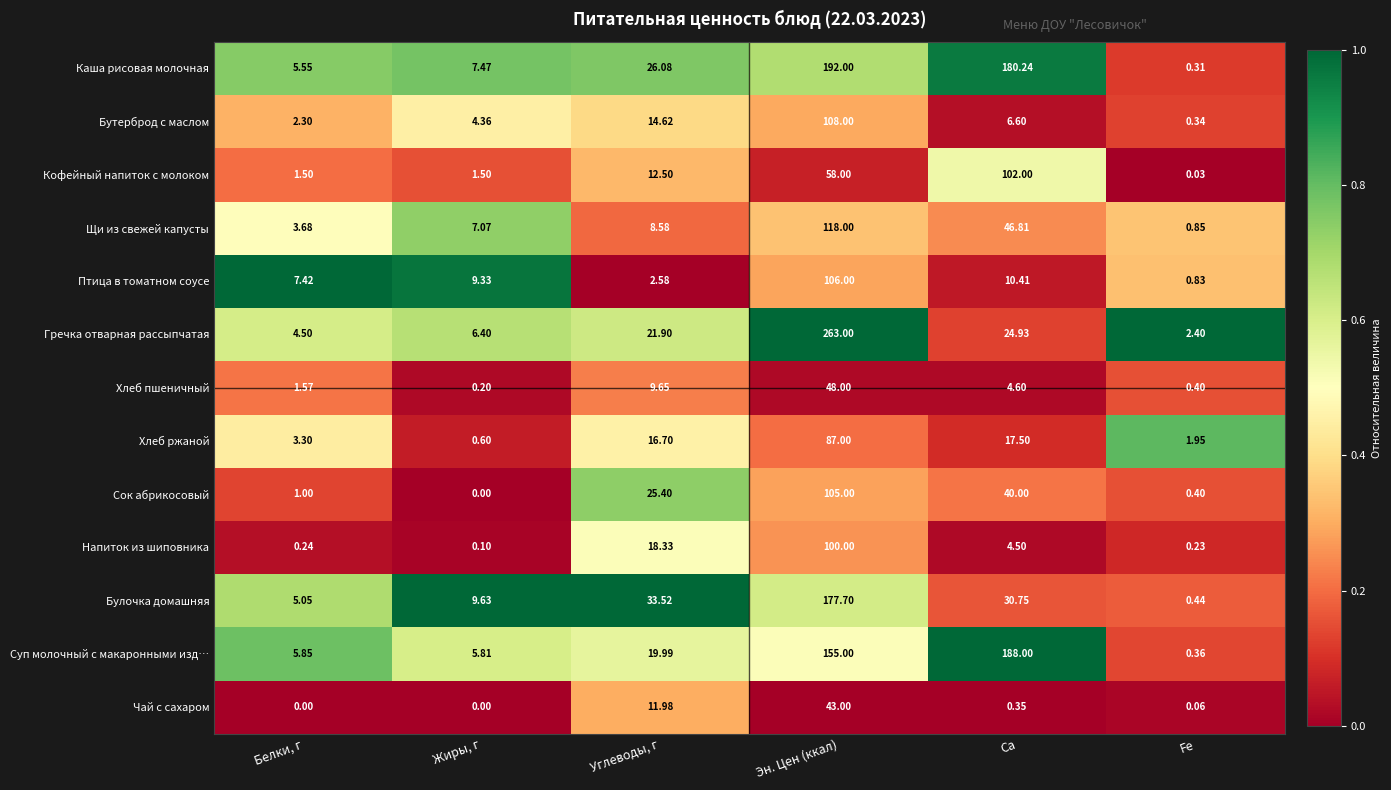

List the series in order of their peak value, highest first.

Гречка отварная рассыпчатая, Каша рисовая молочная, Суп молочный с макаронными изд…, Булочка домашняя, Щи из свежей капусты, Бутерброд с маслом, Птица в томатном соусе, Сок абрикосовый, Кофейный напиток с молоком, Напиток из шиповника, Хлеб ржаной, Хлеб пшеничный, Чай с сахаром